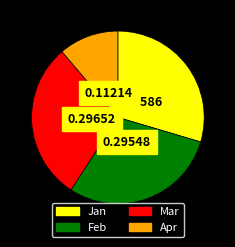

Which category has the smallest portion of the pie?

Apr